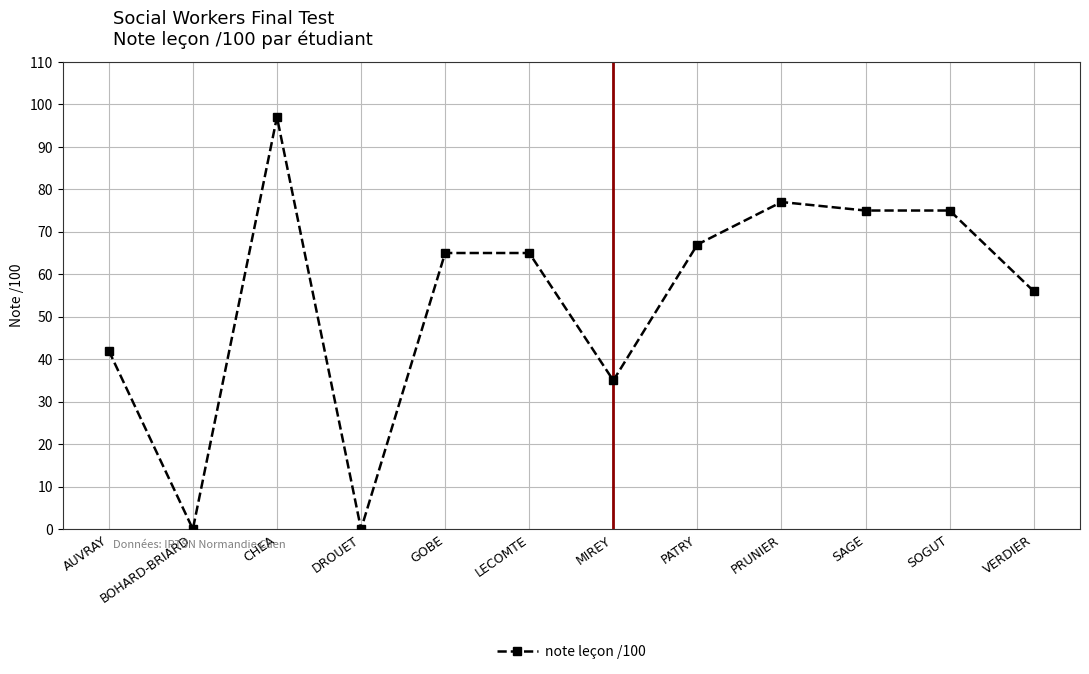

True or false: the data shows 112 at LECOMTE.

False